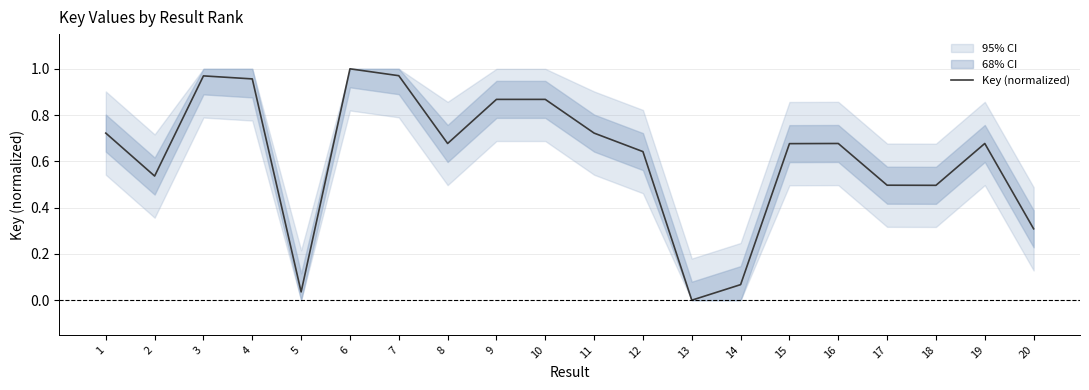

True or false: the data shows 0.7 at 15.

True